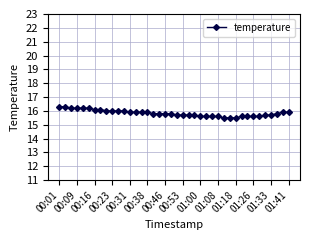

What is the difference between the second highest and minimum values?

0.8